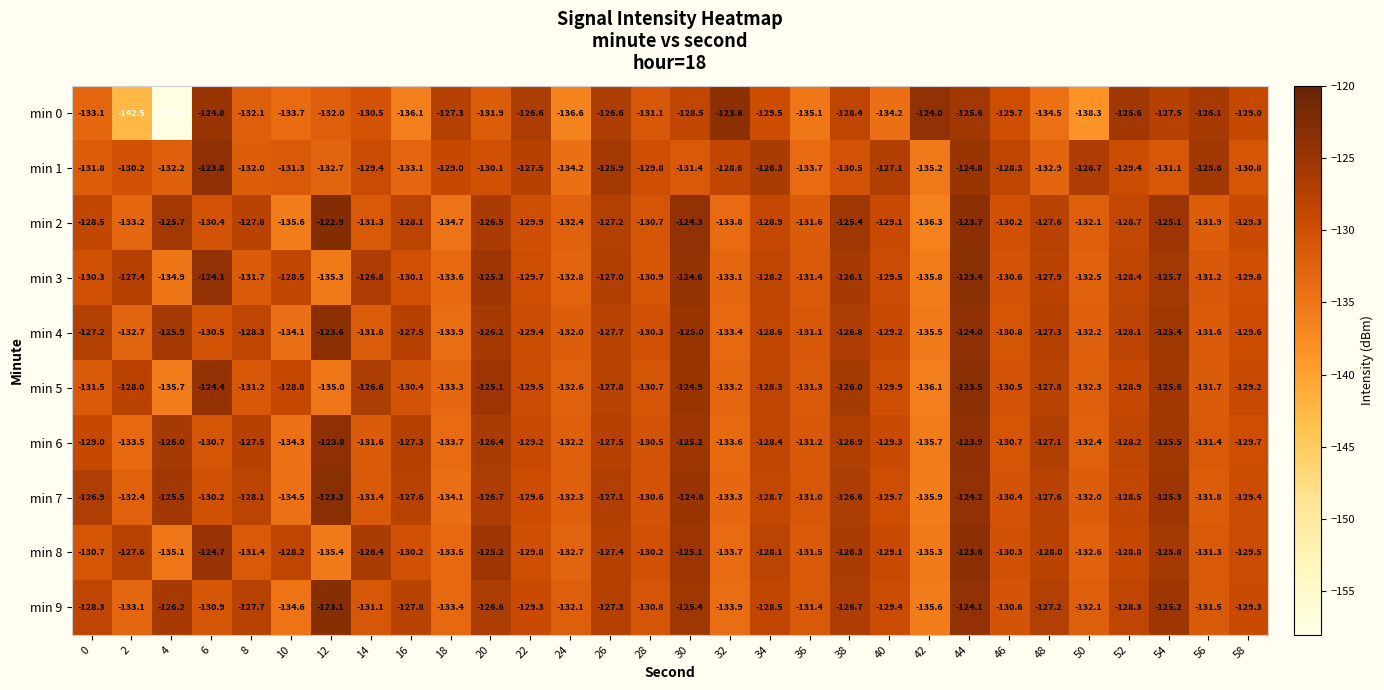

True or false: min 8 has a value of -63.6 at 6.

False